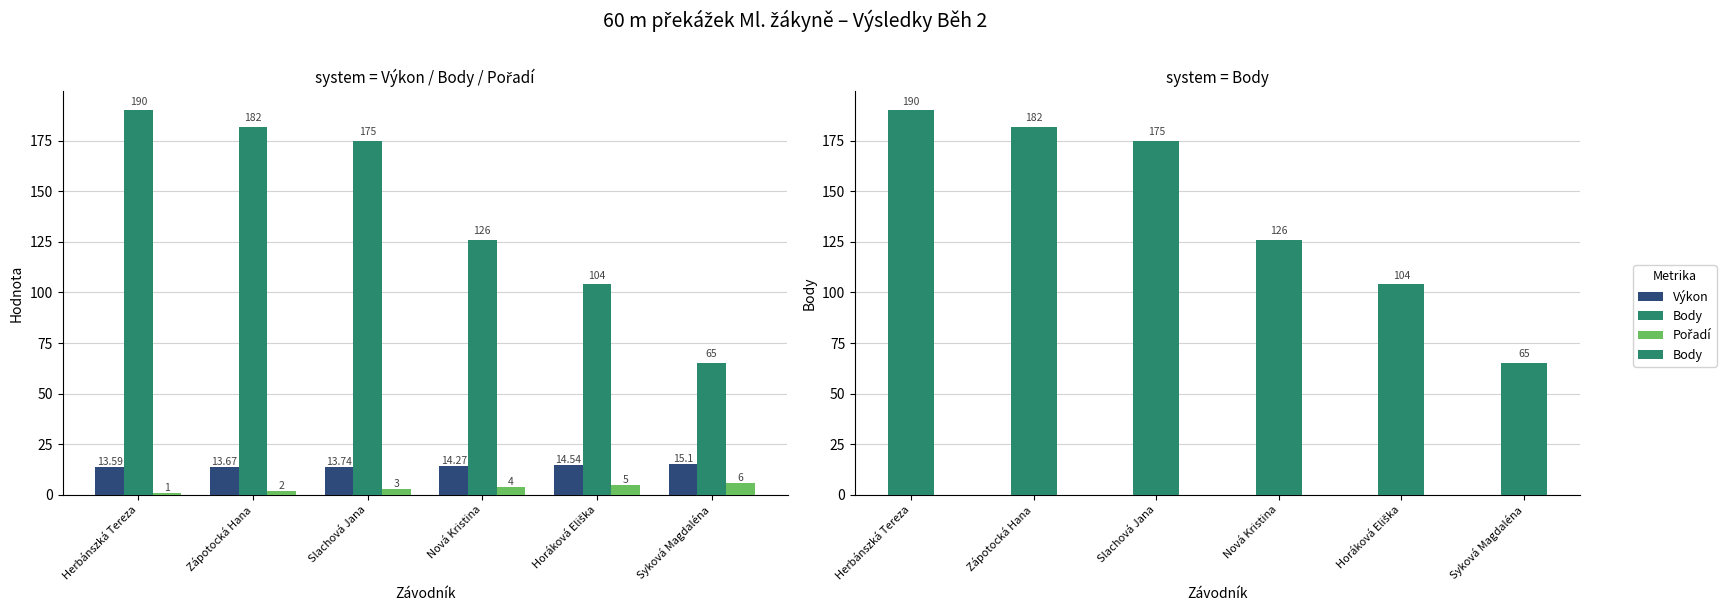

What is the label of the 3rd bar from the left?

Slachová Jana